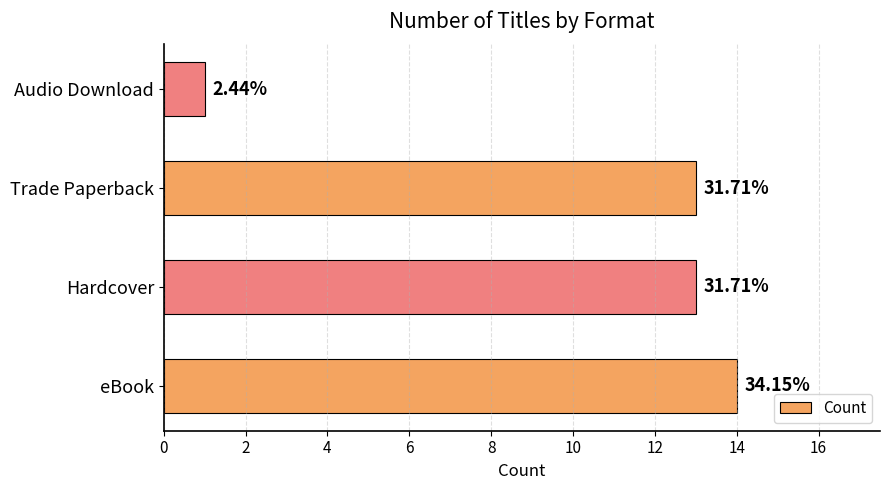

Does the chart contain any negative values?

No